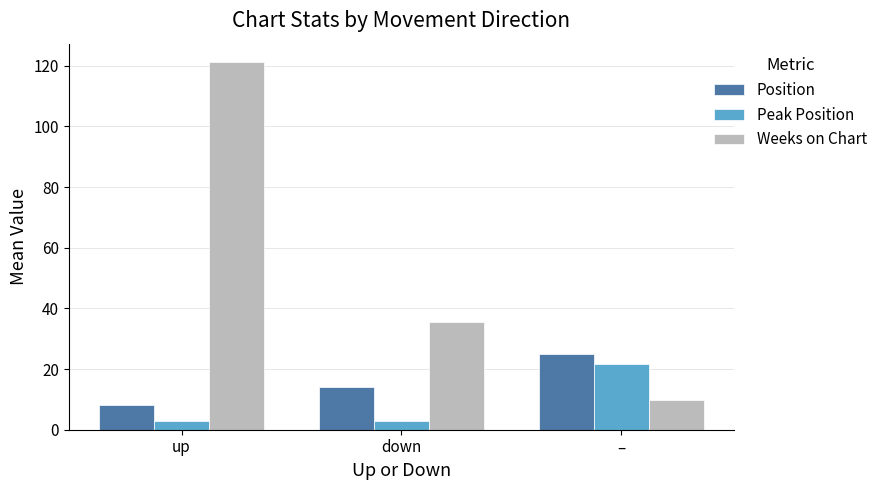

Which series has the largest total across all categories?

Weeks on Chart